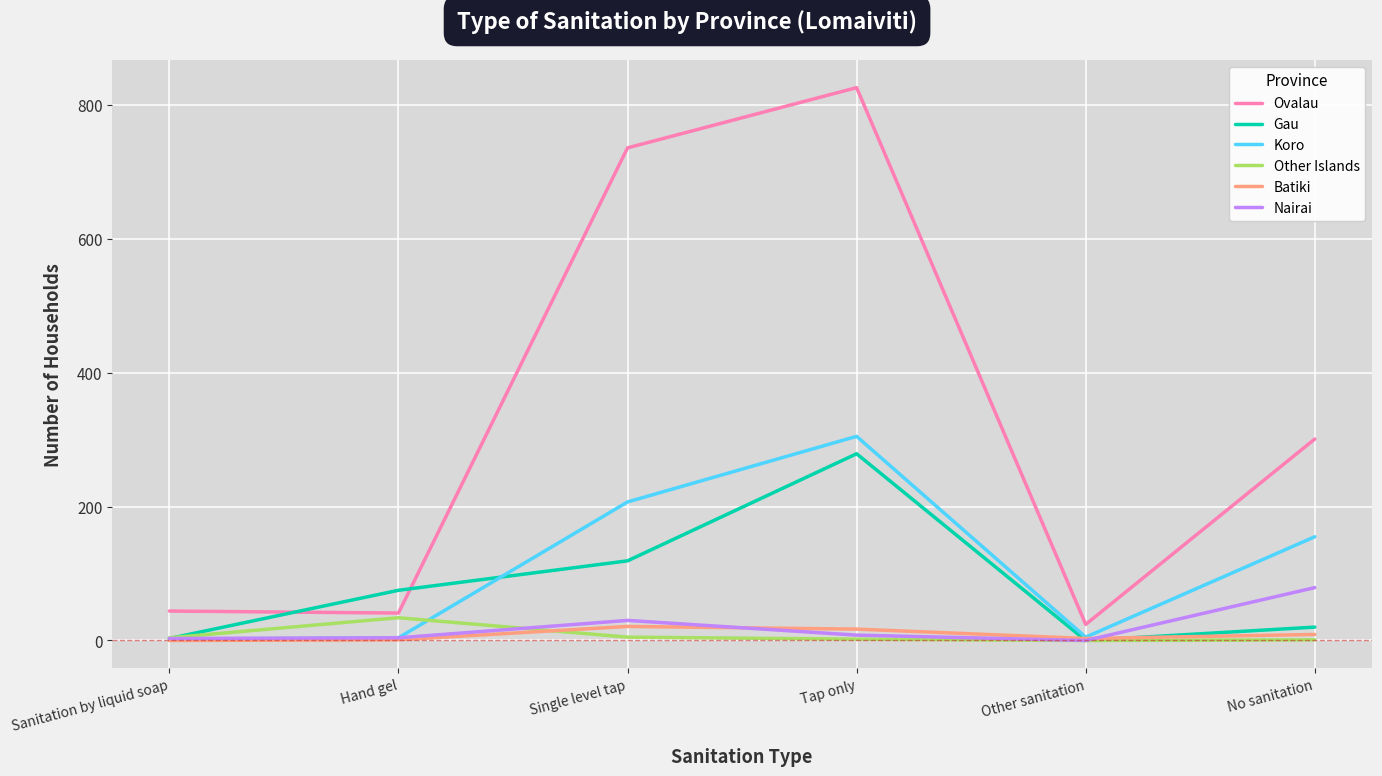

List the series in order of their peak value, lowest first.

Batiki, Other Islands, Nairai, Gau, Koro, Ovalau